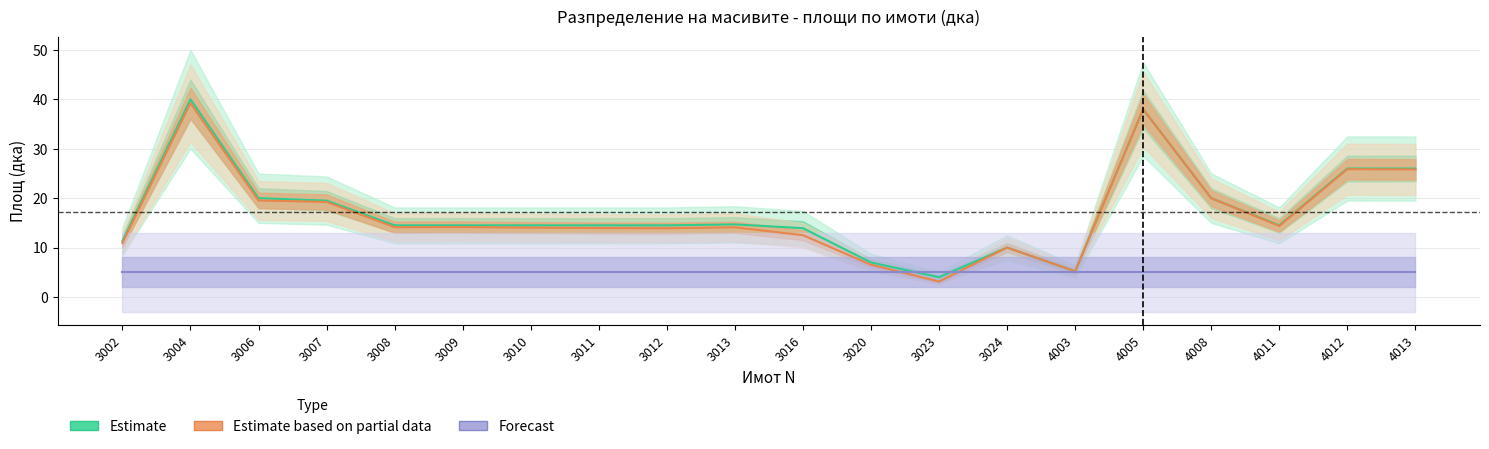

What is the sum of all Estimate values?

342.6